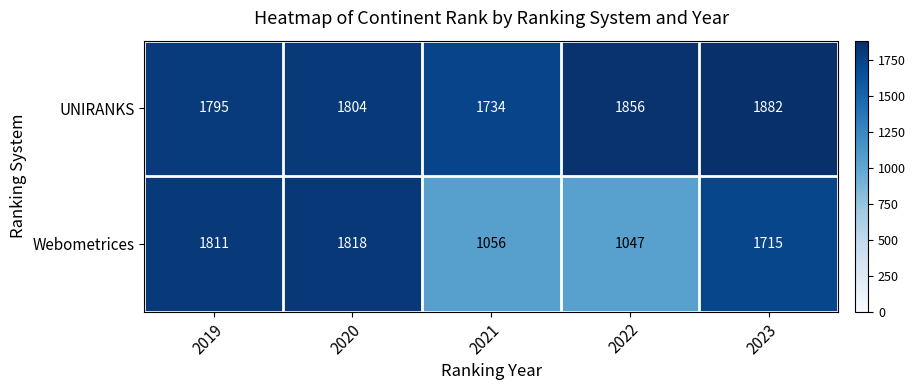

Is it true that UNIRANKS equals 1804 at 2020?

True